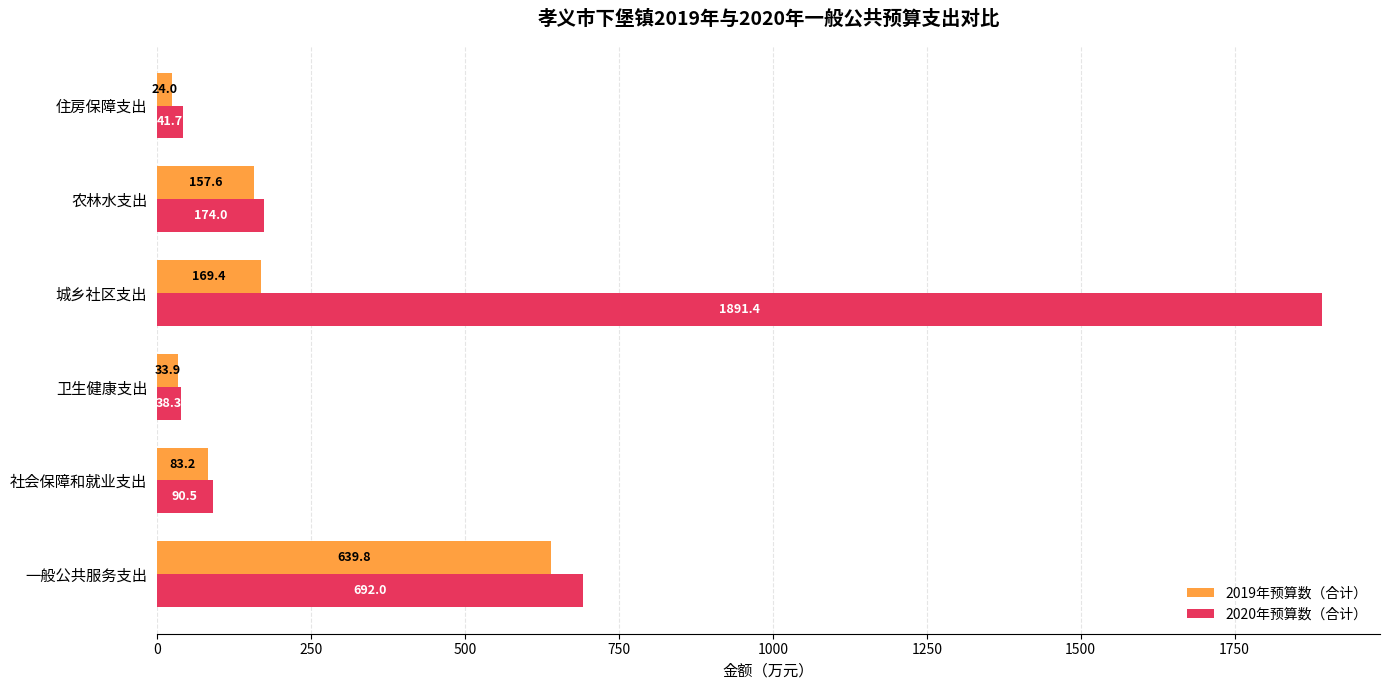

The value of 2019年预算数（合计） at 一般公共服务支出 is 267.9. True or false?

False